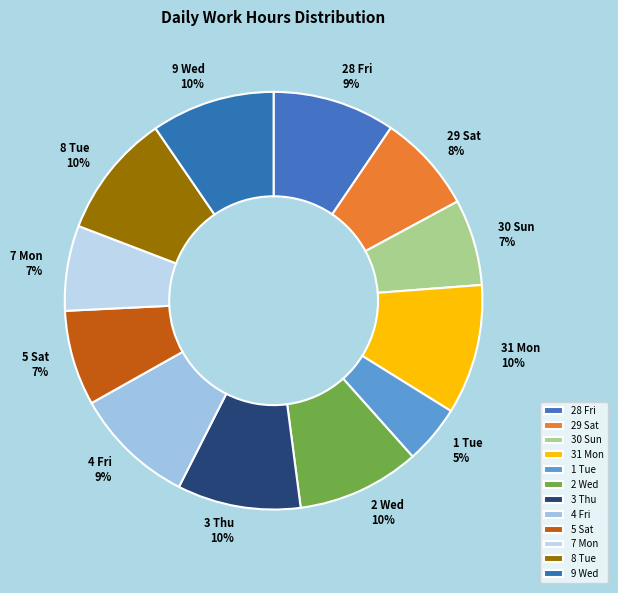

Count the number of slices in the pie.

12